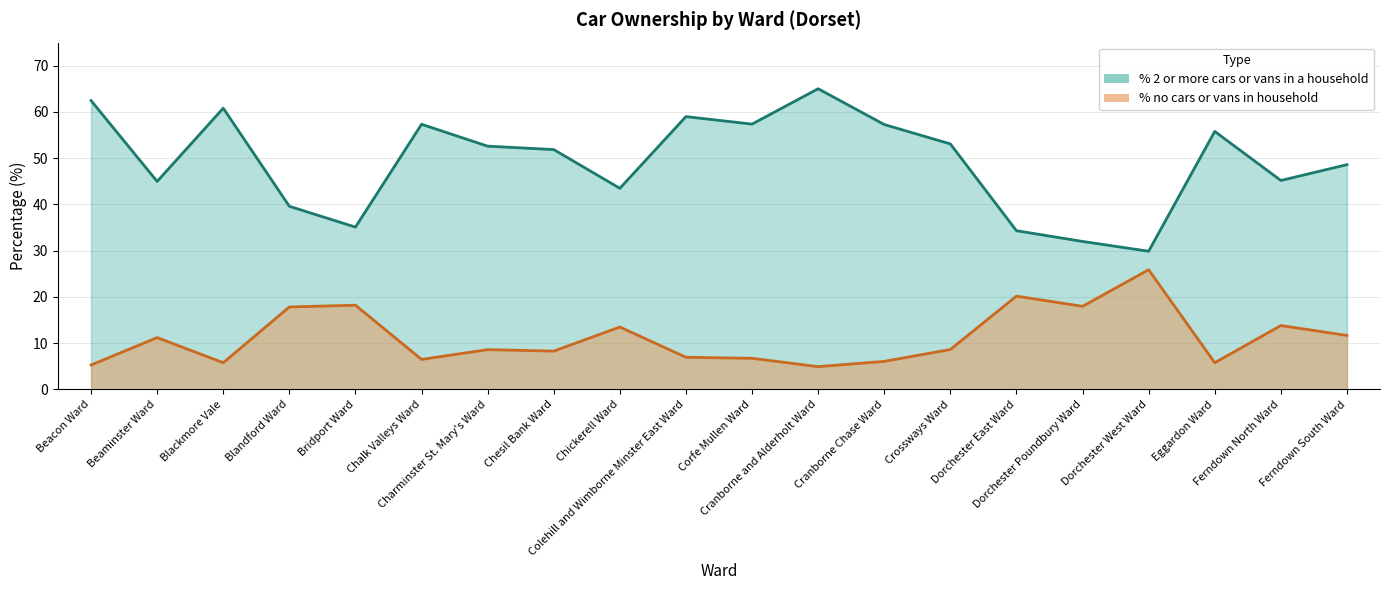

Which has a higher value, Ferndown North Ward or Cranborne and Alderholt Ward?

Ferndown North Ward